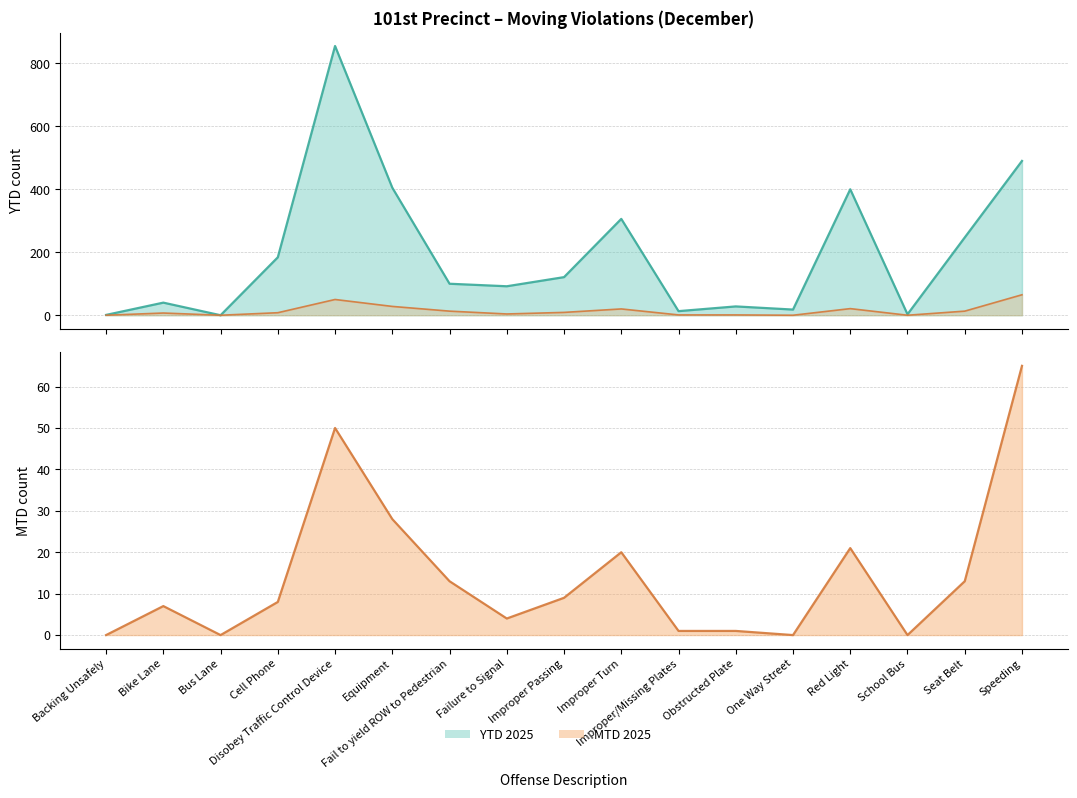

Which series has the largest total across all categories?

YTD 2025